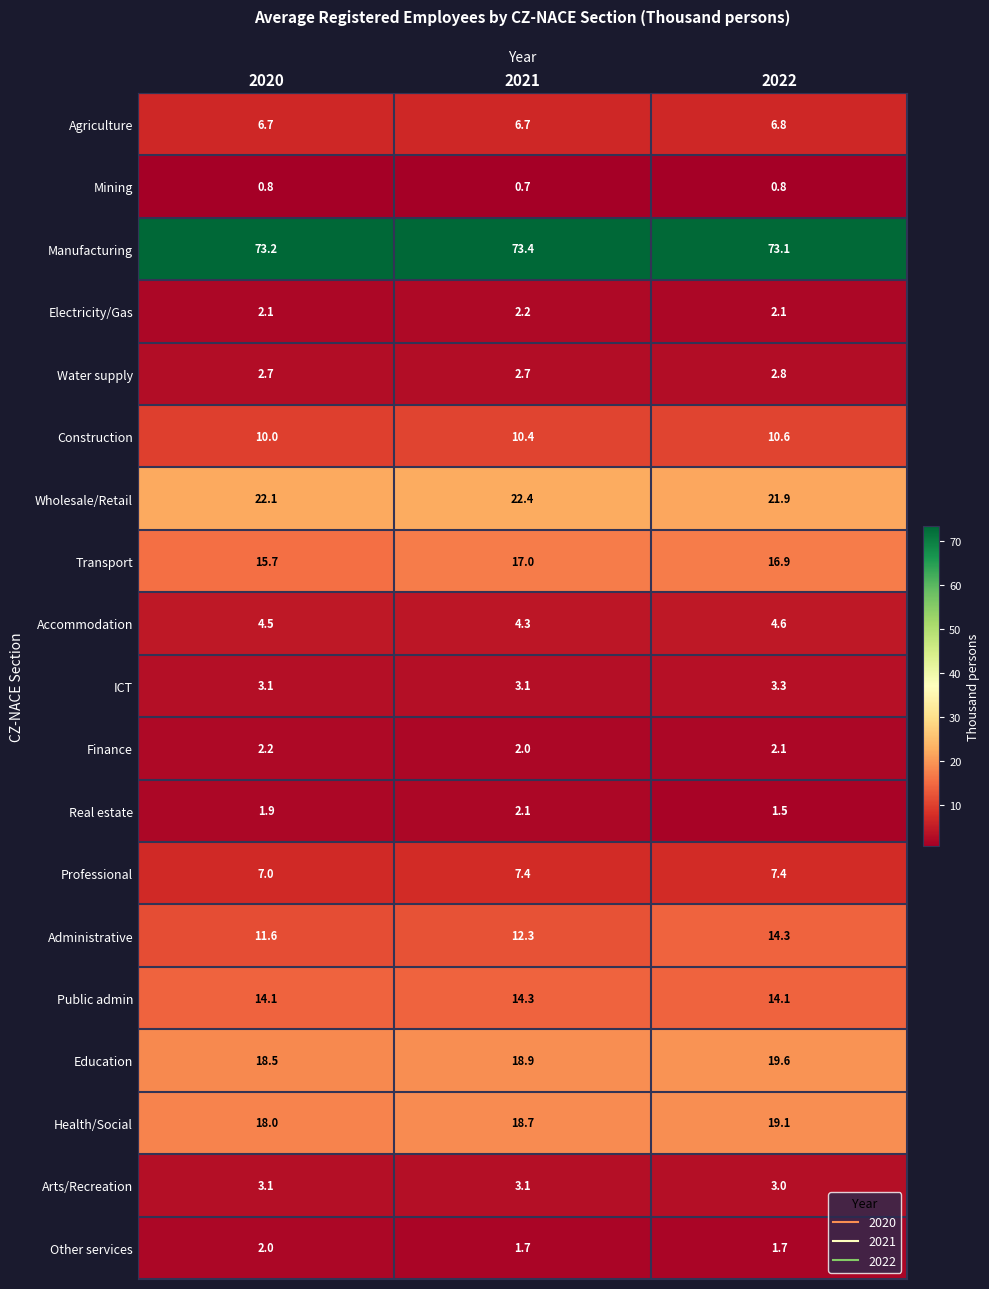

What is the sum of the Electricity/Gas values at 2020 and 2022?

4.2